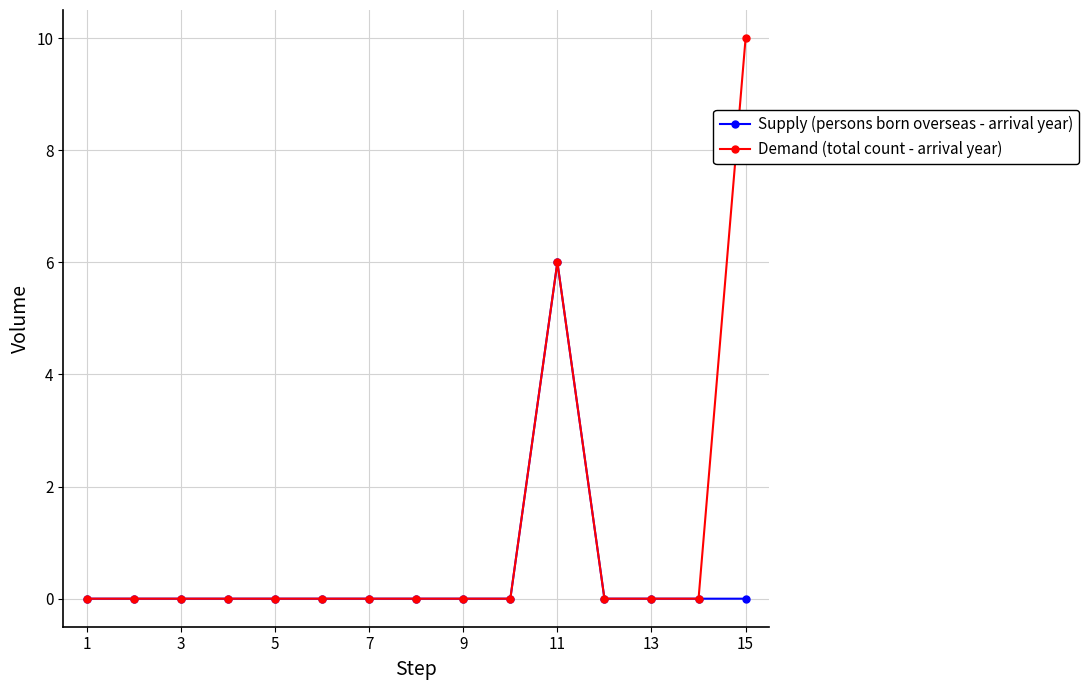

Rank the series by their maximum value, from lowest to highest.

Supply (persons born overseas - arrival year), Demand (total count - arrival year)